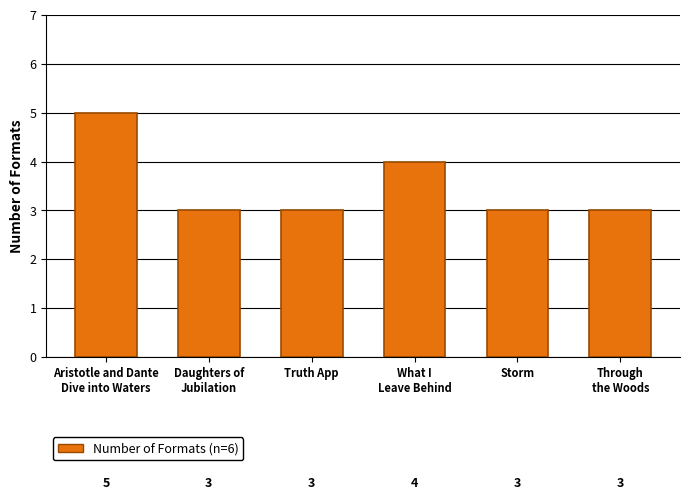

Reading left to right, what are all the values shown in this chart?

5	3	3	4	3	3